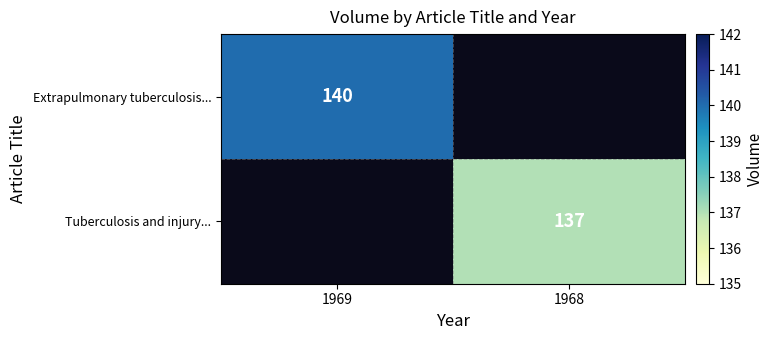

Is the value of Tuberculosis and injury... at 1968 greater than the value of Extrapulmonary tuberculosis... at 1969?

No